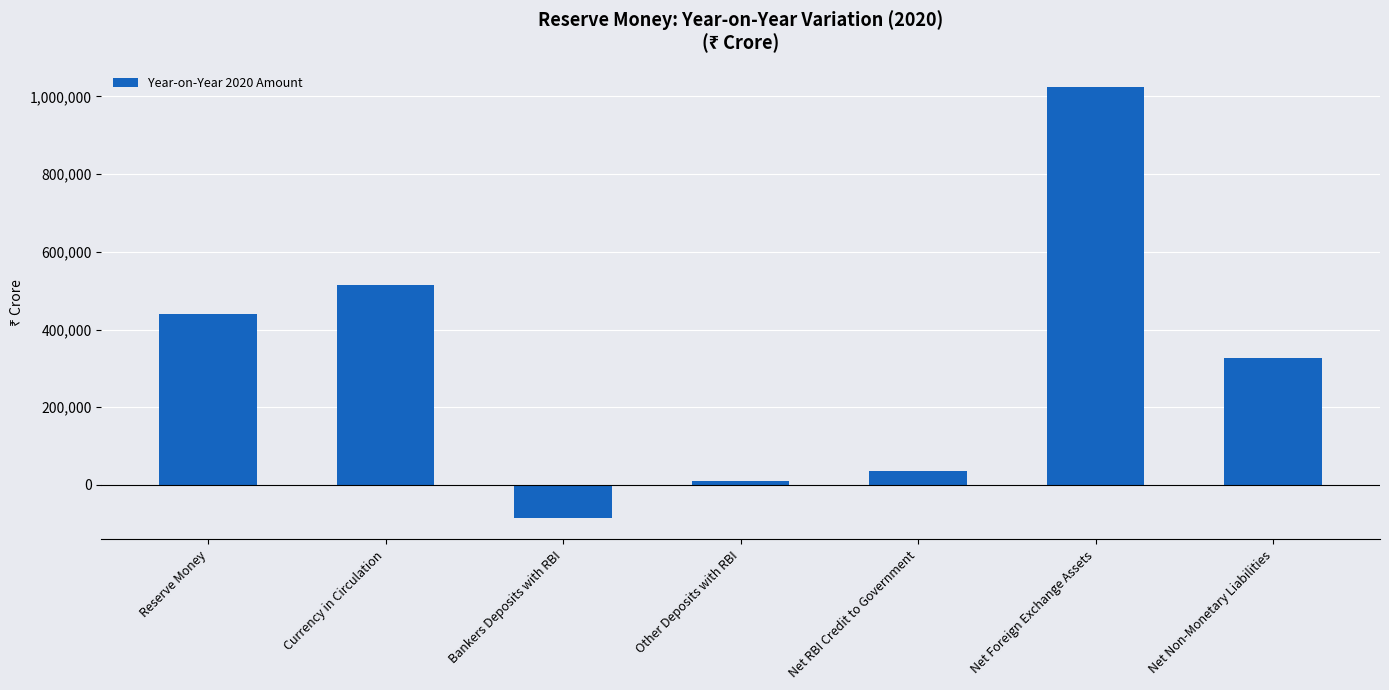

Does the chart contain stacked bars?

No